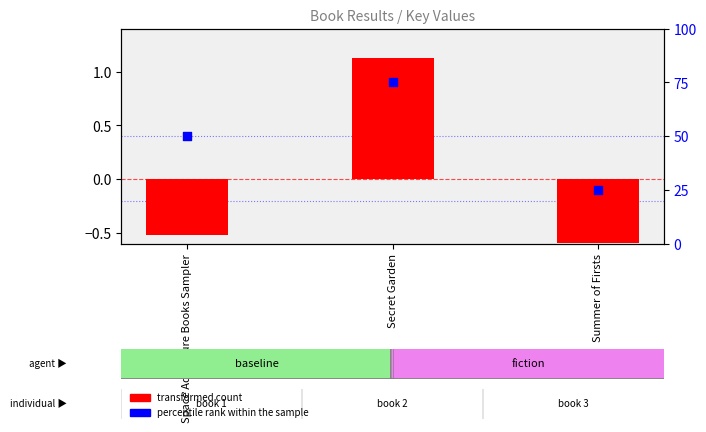

Is the value of transformed count at Secret Garden greater than the value of percentile rank within the sample at Space Adventure Books Sampler?

No